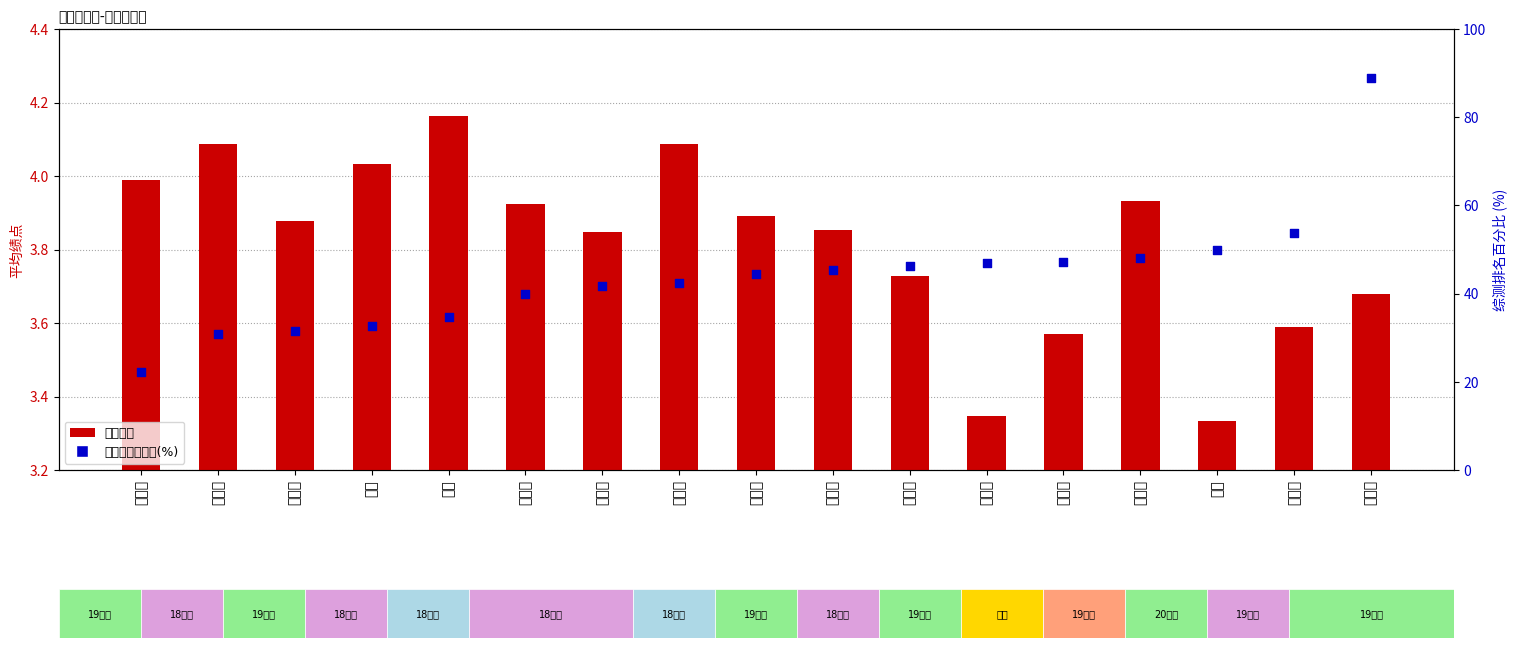

Which series has the widest spread of Y values?

综测排名百分比(%)